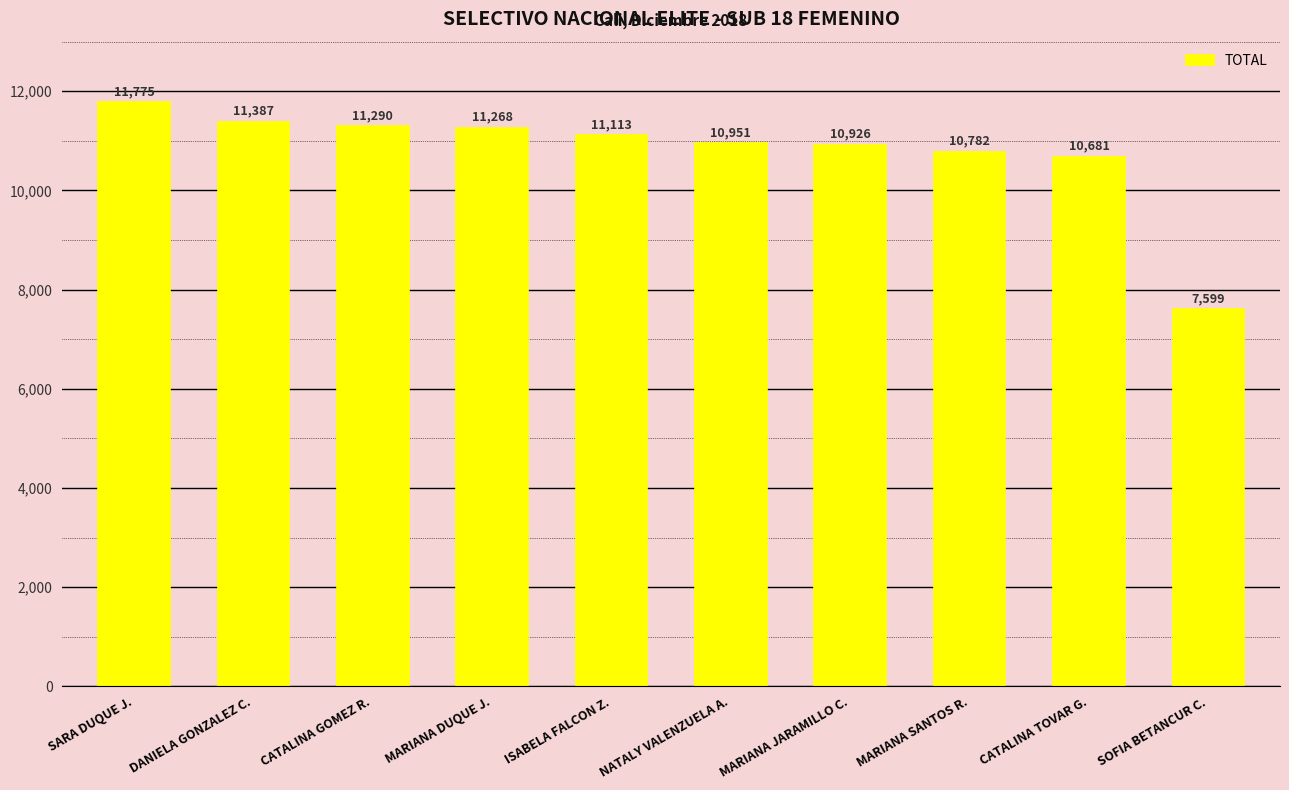

What is the minimum value shown in the chart?

7599